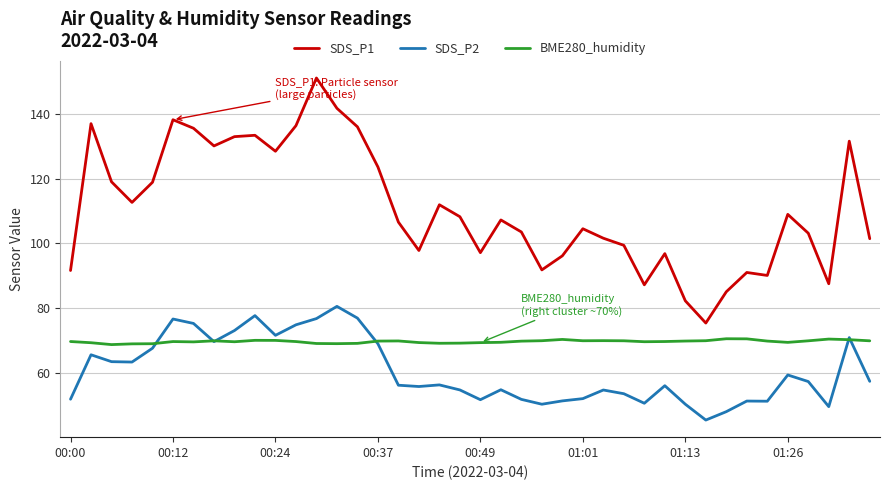

List the series in order of their peak value, lowest first.

BME280_humidity, SDS_P2, SDS_P1